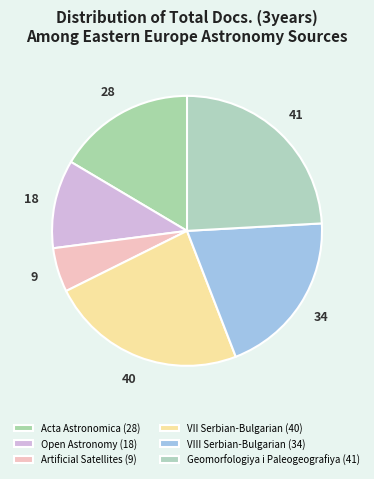

How many slices are in this pie chart?

6